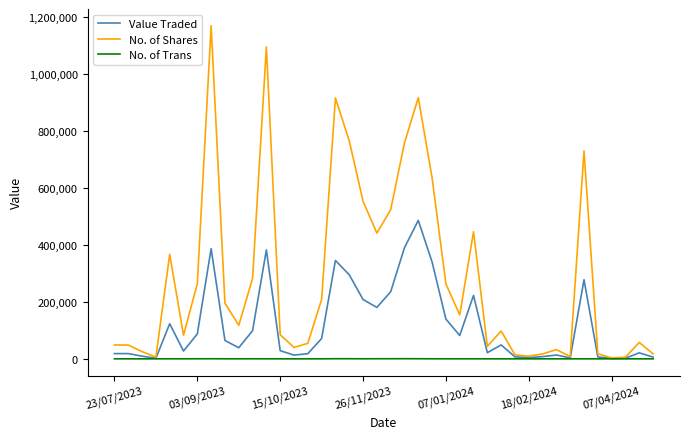

What is the maximum value shown in the chart?

1169086